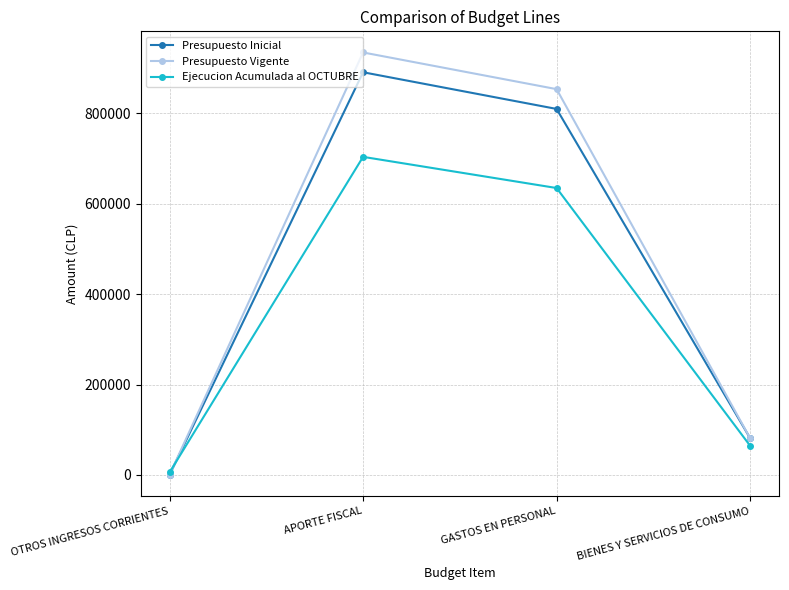

List the labels in order of Ejecucion Acumulada al OCTUBRE value, largest first.

APORTE FISCAL, GASTOS EN PERSONAL, BIENES Y SERVICIOS DE CONSUMO, OTROS INGRESOS CORRIENTES